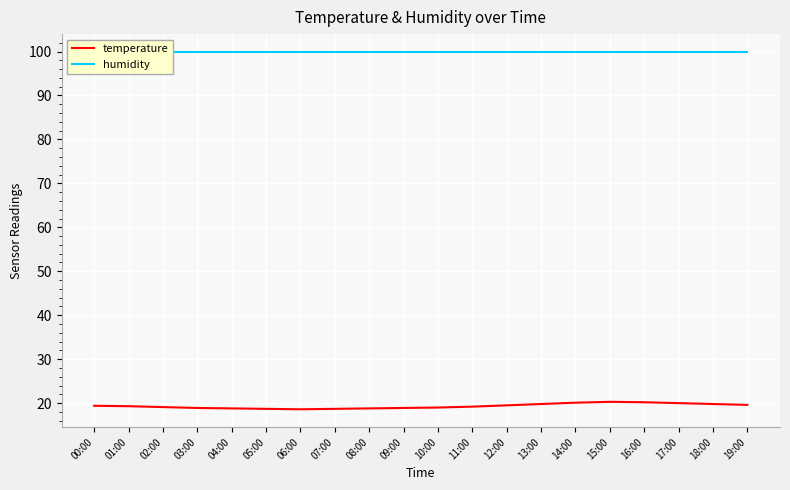

Between 09:00 and 10:00, which series saw the biggest shift?

temperature